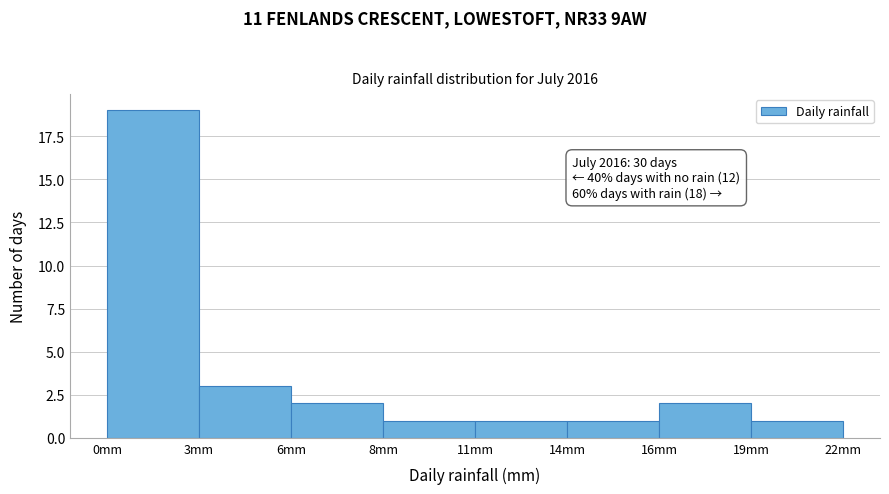

Reading left to right, extract all data points from this chart.

19	3	2	1	1	1	2	1